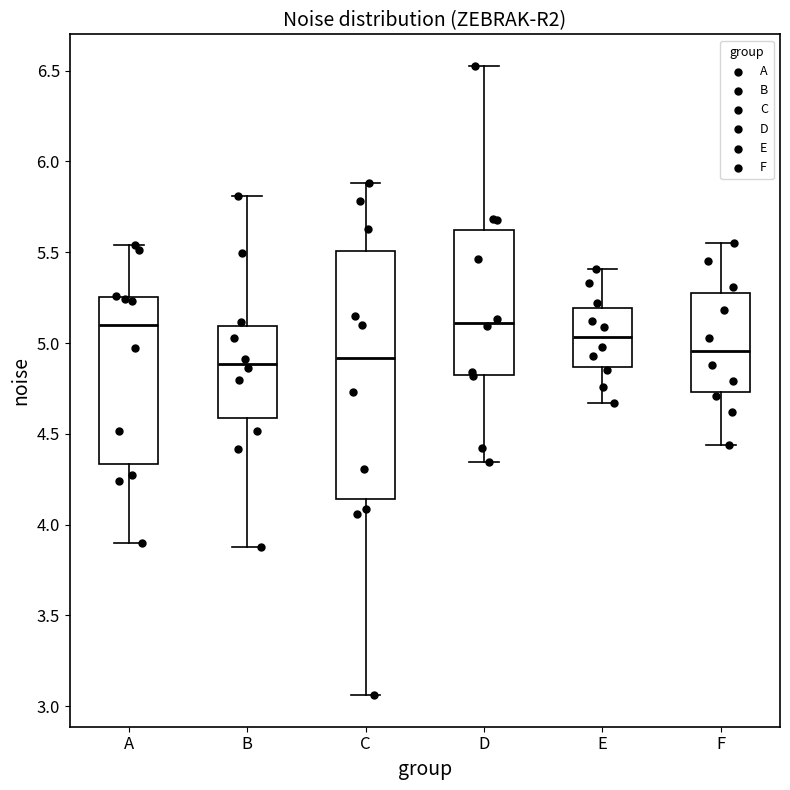

Reading left to right, transcribe this box plot: for each box, give where its median line is, the range the box spans, and where its two whiskers end, as read against the y-axis. The values are not printed on the chart, so give them approximately, as read against the axis.

A: median 5.10, box 4.35 to 5.25, whiskers 3.90 to 5.55
B: median 4.90, box 4.60 to 5.10, whiskers 3.90 to 5.80
C: median 4.90, box 4.15 to 5.50, whiskers 3.05 to 5.90
D: median 5.10, box 4.85 to 5.60, whiskers 4.35 to 6.55
E: median 5.05, box 4.85 to 5.20, whiskers 4.65 to 5.40
F: median 4.95, box 4.75 to 5.30, whiskers 4.45 to 5.55